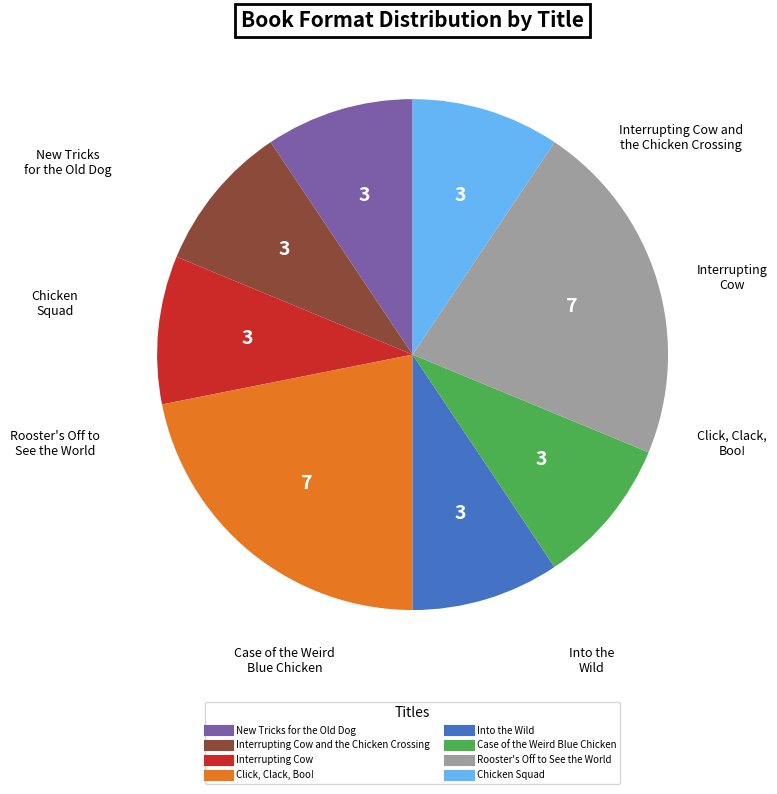

Is there a majority slice in this chart?

No